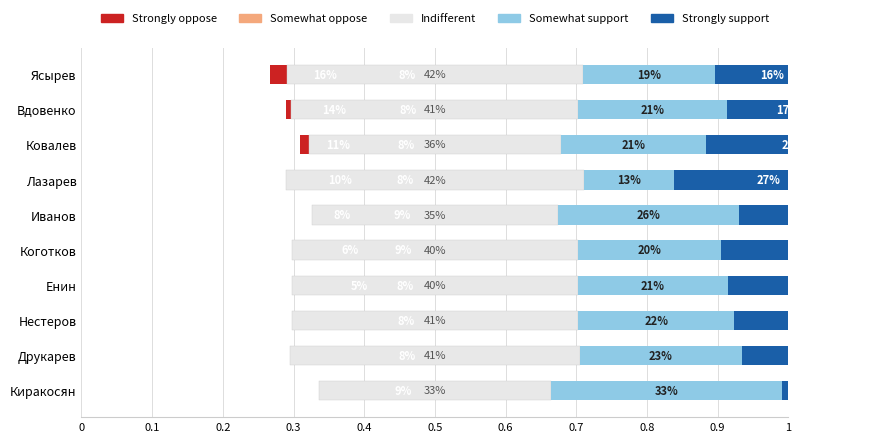

Which series changed the most between Друкарев and Вдовенко?

Strongly oppose